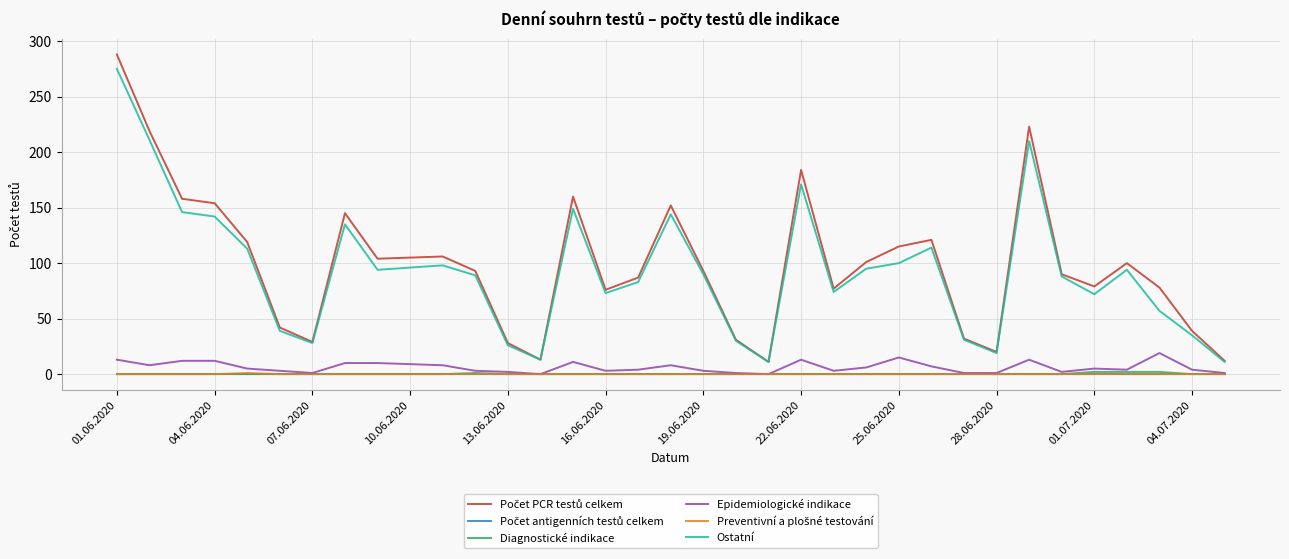

What is the highest value of the Ostatní series?

275